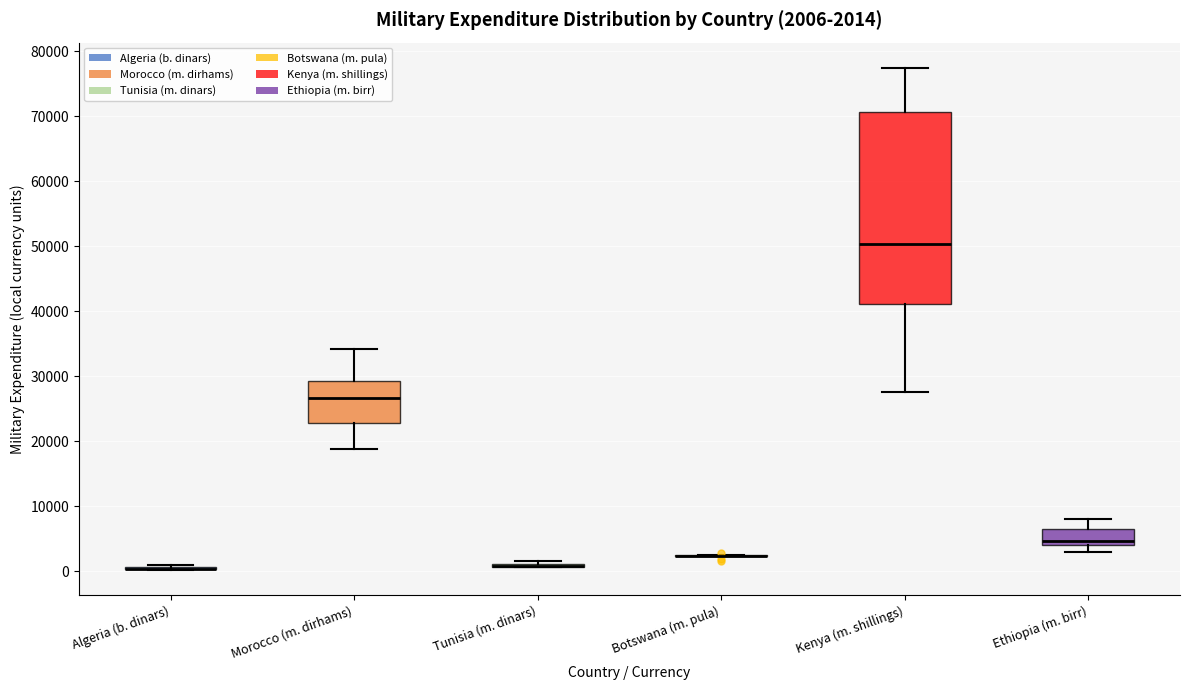

Comparing the boxes themselves (not the whiskers), which one is the tallest?

Kenya (m. shillings)